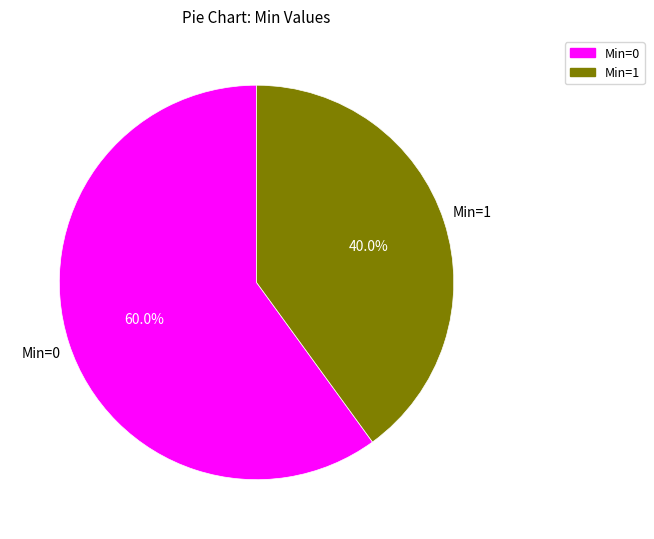

Is there any slice that represents more than half of the pie?

Yes